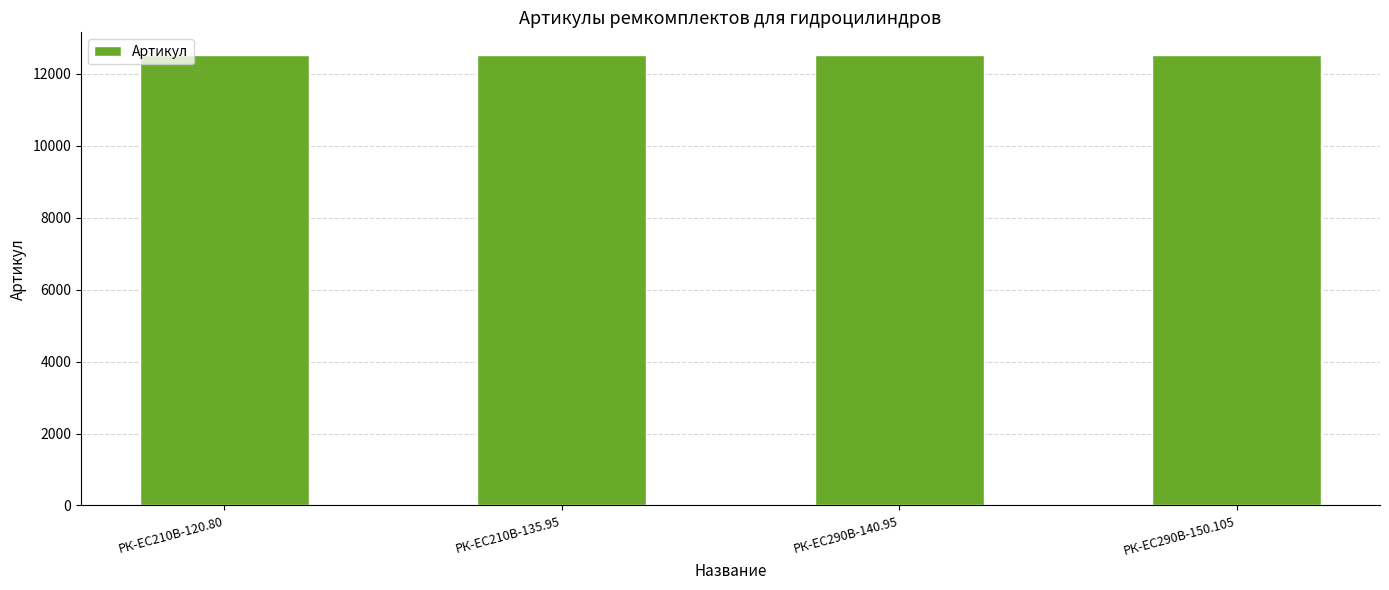

How many values are between 12519 and 12521?

3